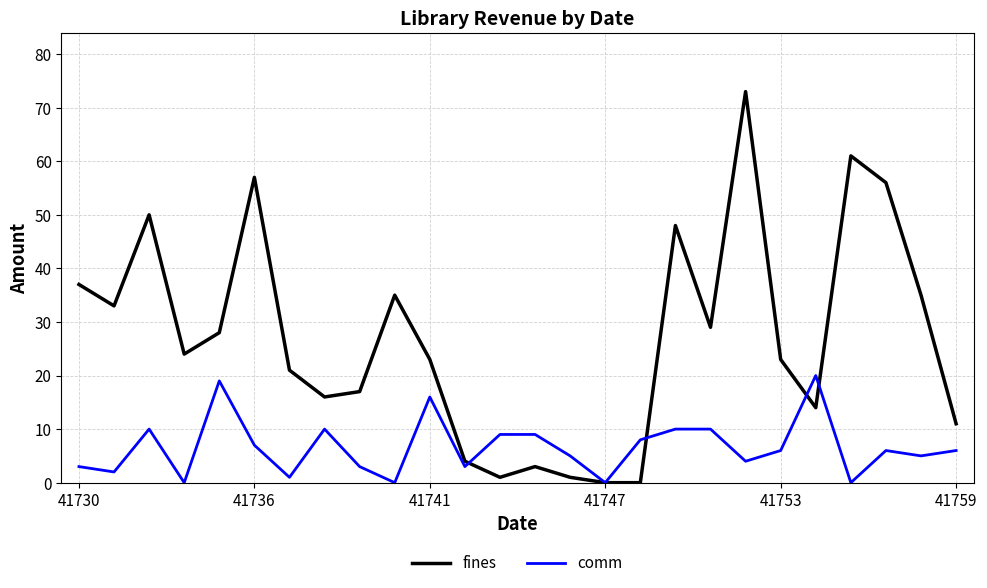

How many interior local peaks does the fines series have?

7